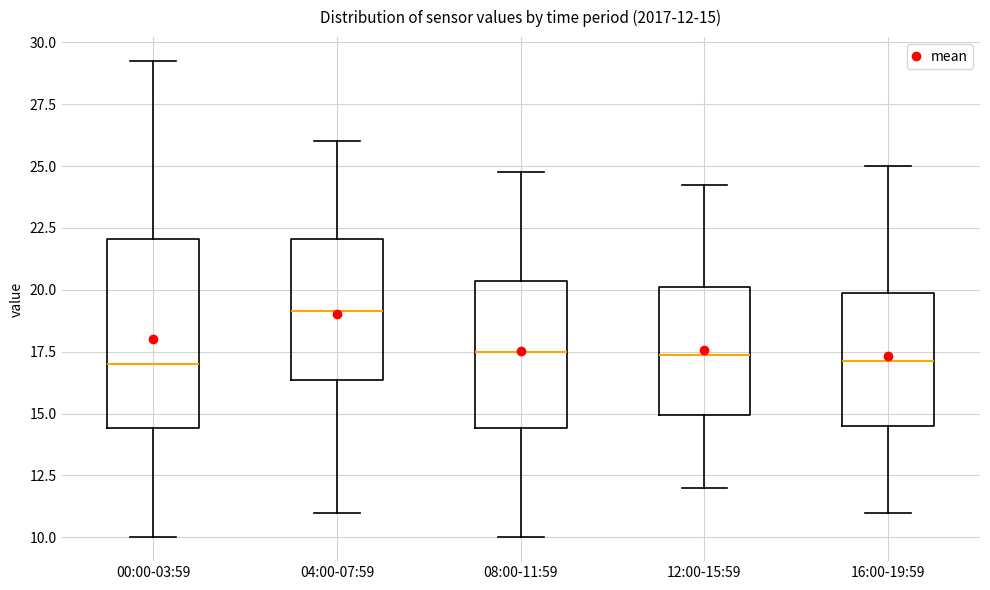

Comparing the boxes themselves (not the whiskers), which one is the tallest?

00:00-03:59